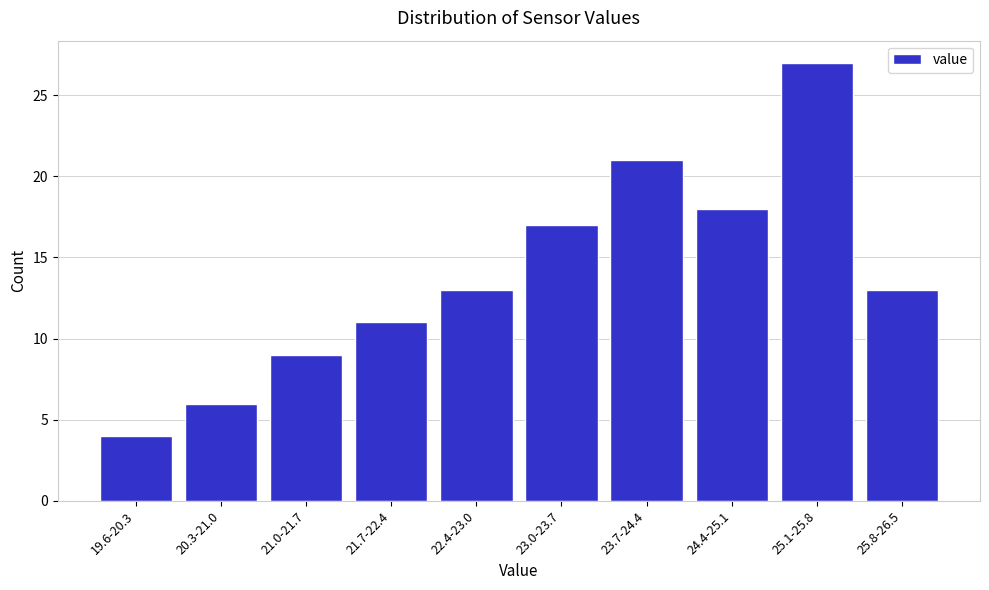

Reading right to left, what are all the values shown in this chart?

25.8-26.5=13	25.1-25.8=27	24.4-25.1=18	23.7-24.4=21	23.0-23.7=17	22.4-23.0=13	21.7-22.4=11	21.0-21.7=9	20.3-21.0=6	19.6-20.3=4